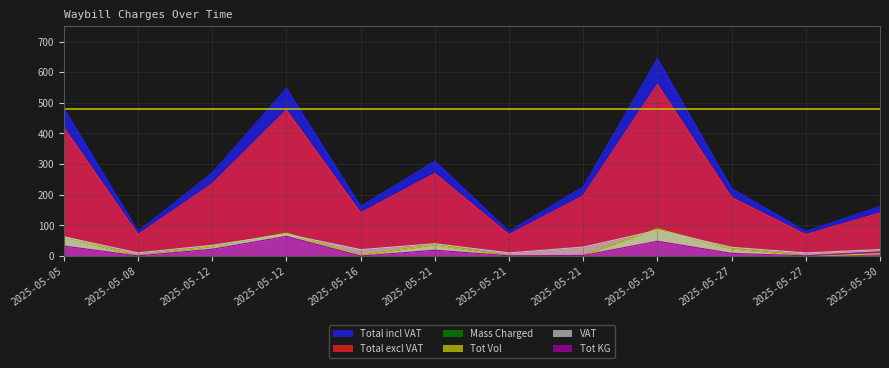

Reading left to right, extract all data points from this chart.

Total excl VAT: 418.9	70.0	235.9	476.1	140.9	269.4	70.0	196.4	559.9	191.2	70.0	140.9
Total incl VAT: 481.8	80.5	271.3	547.5	162.0	309.8	80.5	225.9	643.9	219.9	80.5	162.0
VAT: 62.8	10.5	35.4	71.4	21.1	40.4	10.5	29.5	84.0	28.7	10.5	21.1
Tot KG: 32.9	0.8	22.5	64.5	0.2	19.4	1.0	2.2	48.5	9.0	1.0	13.4
Tot Vol: 63.2	0.8	31.9	74.9	2.3	37.1	0.2	2.1	89.1	23.7	0.2	7.7
Mass Charged: 63.2	0.8	31.9	74.9	2.3	37.1	1.0	2.2	89.1	23.7	1.0	13.4